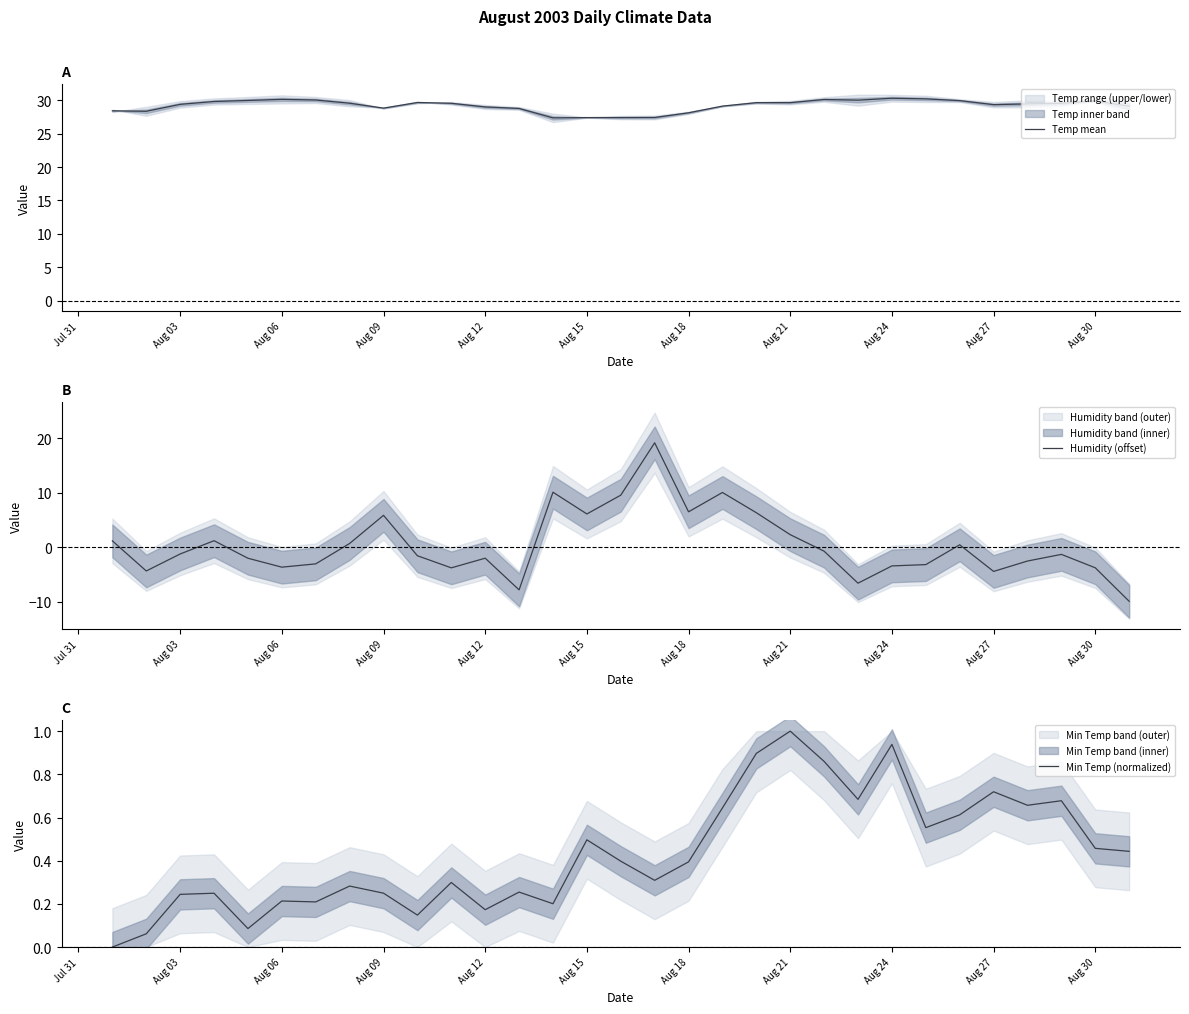

Reading left to right, what are all the values shown in this chart?

Temp mean: 28.4	28.3	29.4	29.8	30.0	30.1	30.0	29.5	28.8	29.7	29.5	29.0	28.8	27.4	27.4	27.4	27.4	28.1	29.1	29.6	29.6	30.1	30.0	30.3	30.2	29.9	29.3	29.4	29.5	29.9	29.1
Humidity (offset): 1.2	-4.3	-1.2	1.2	-2.0	-3.6	-3.0	0.7	5.9	-1.5	-3.8	-2.0	-7.8	10.1	6.1	9.6	19.2	6.5	10.1	6.4	2.3	-0.7	-6.6	-3.4	-3.2	0.5	-4.4	-2.5	-1.3	-3.8	-9.9
Min Temp (normalized): 0.0	0.1	0.2	0.2	0.1	0.2	0.2	0.3	0.2	0.1	0.3	0.2	0.3	0.2	0.5	0.4	0.3	0.4	0.6	0.9	1.0	0.9	0.7	0.9	0.6	0.6	0.7	0.7	0.7	0.5	0.4